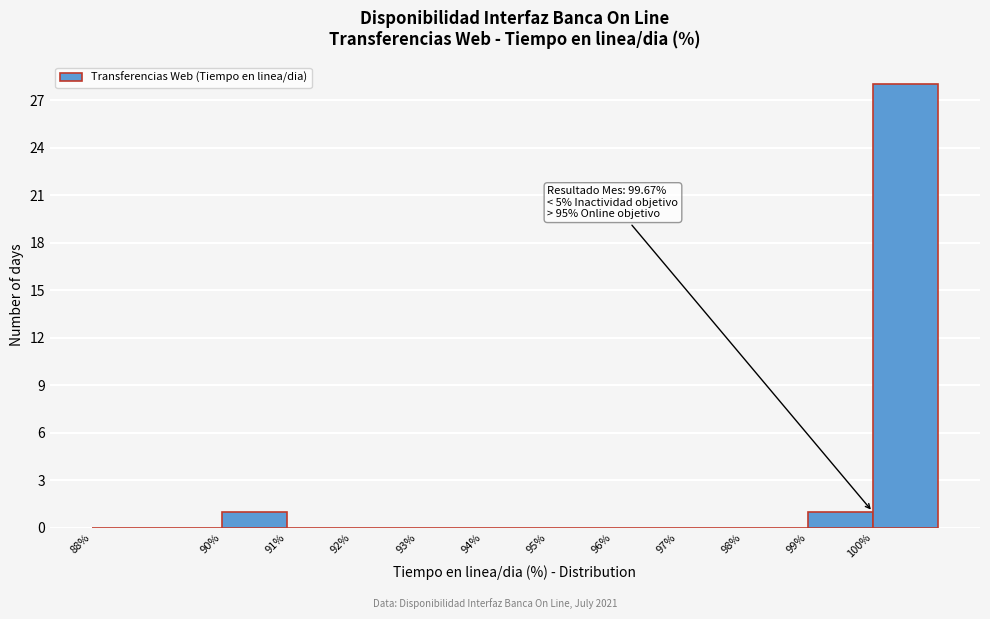

Over which range of the x-axis is the bar tallest?

100 to 101